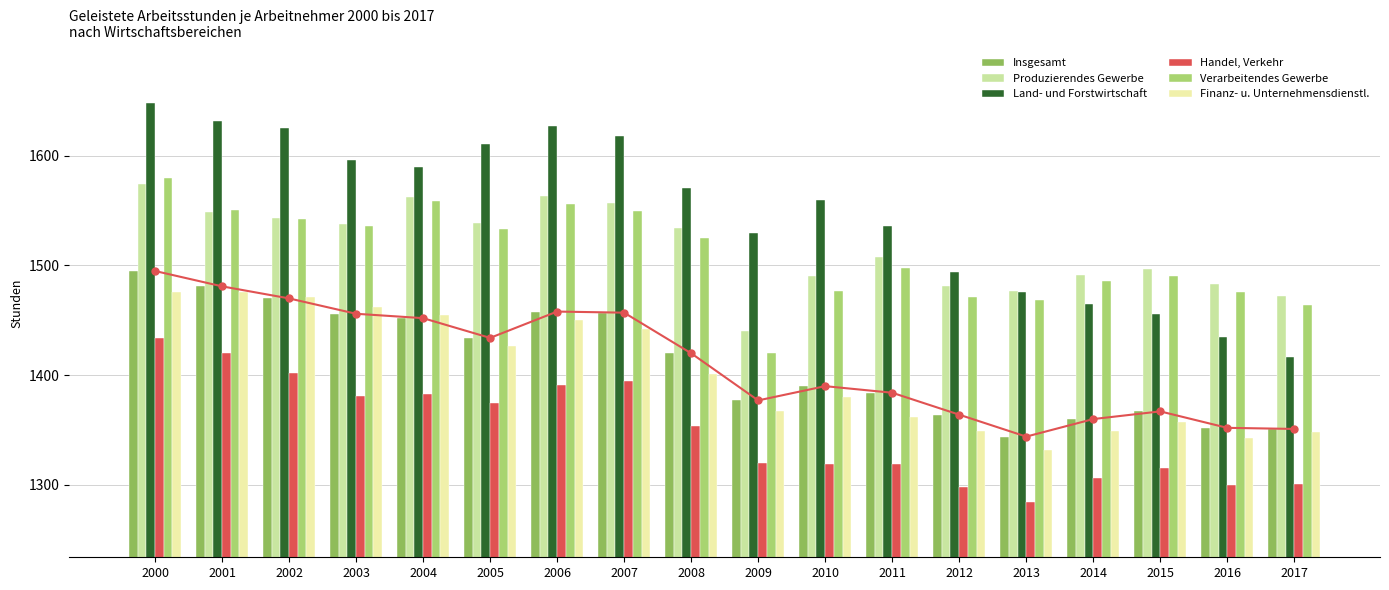

Between 2004 and 2014, which series saw the biggest shift?

Land- und Forstwirtschaft